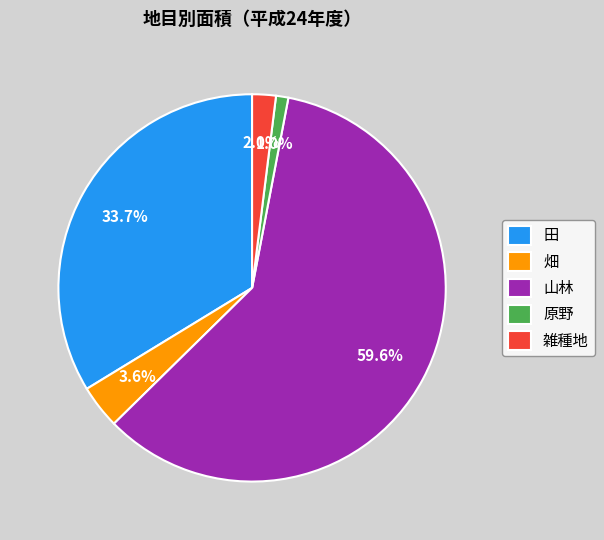

Combined, what portion of the pie is 雑種地 and 原野?

3.0%